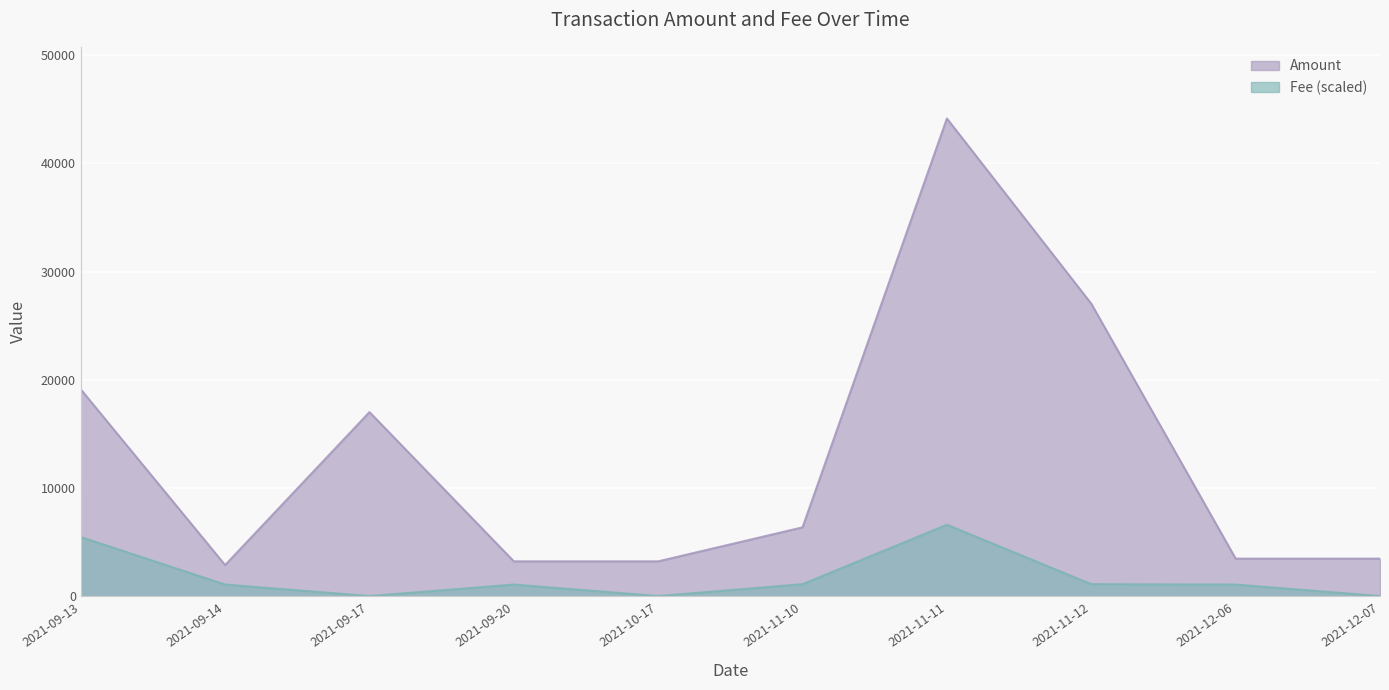

Which series has the largest range (max minus min)?

Amount